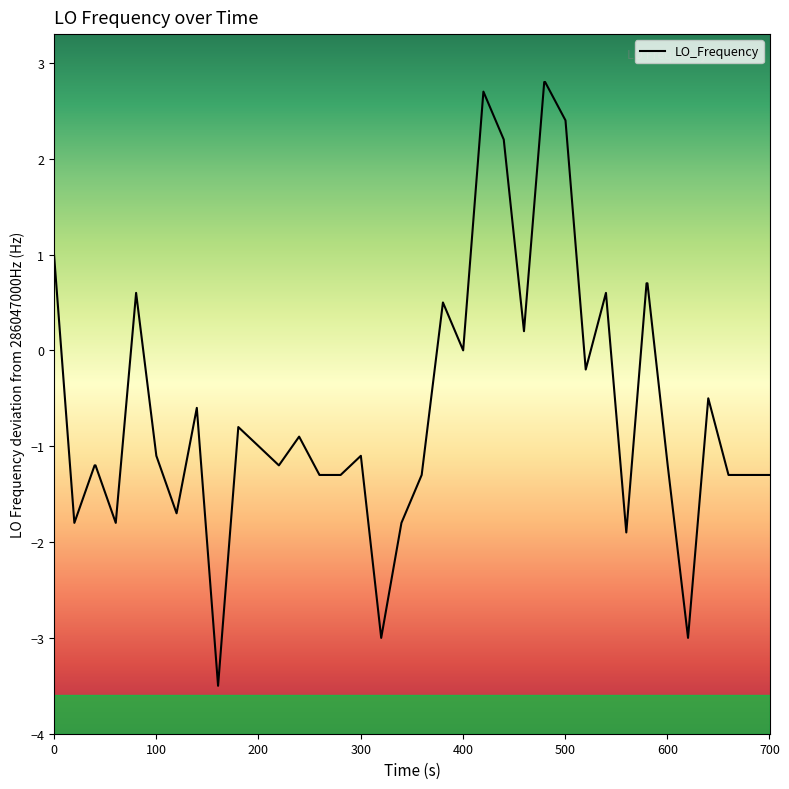

What is the smallest value displayed?

-3.5